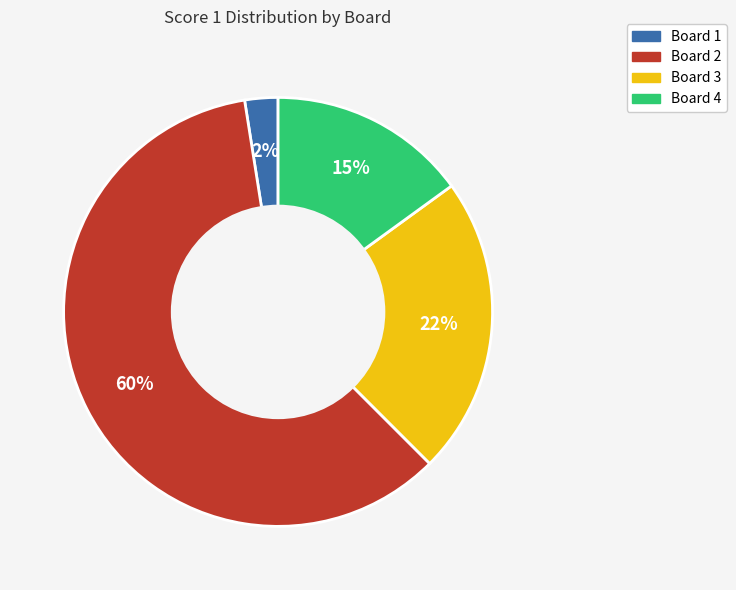

To the nearest percent, what percentage of the pie is Board 4?

15%